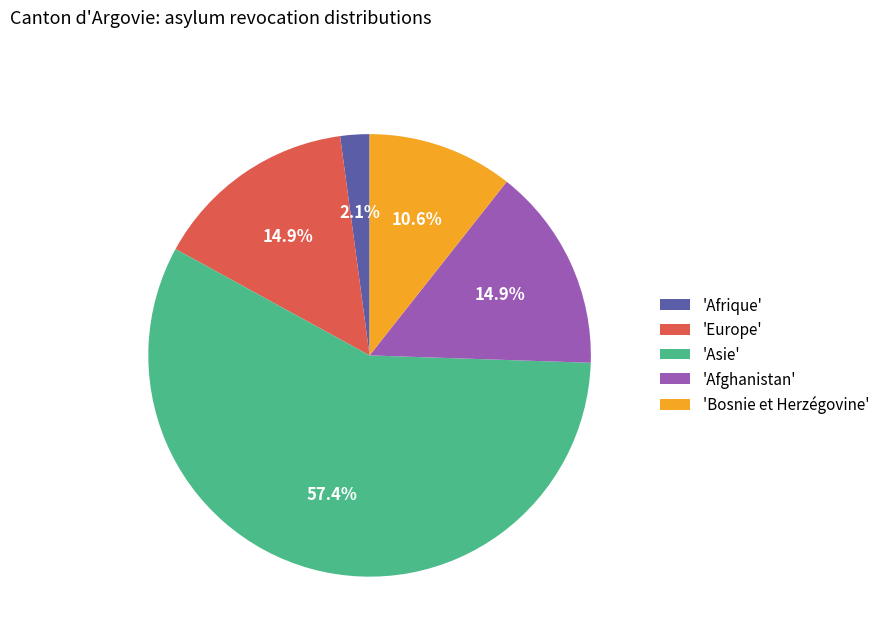

How many slices are in this pie chart?

5